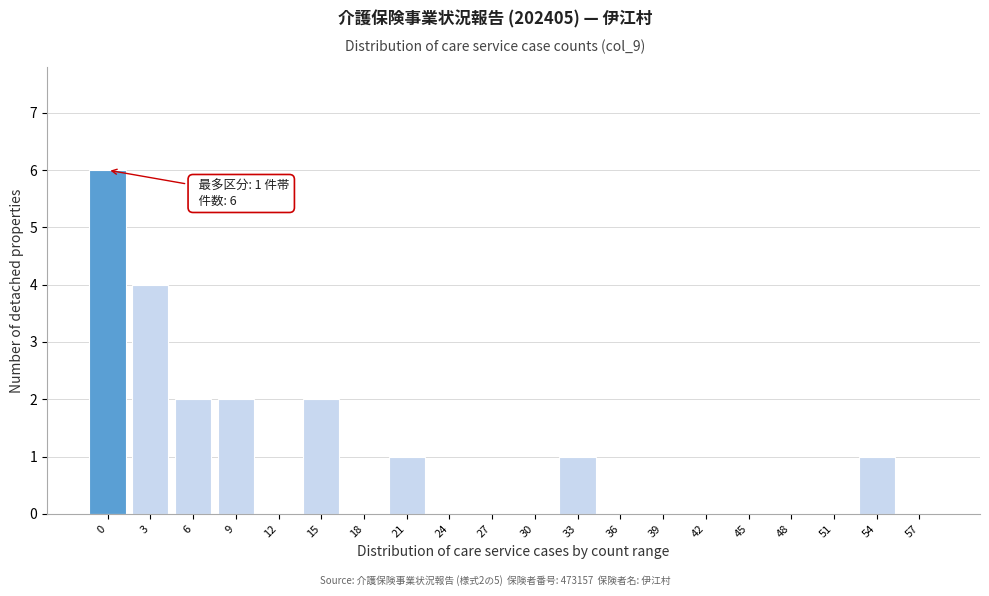

Reading left to right, list all the values displayed in this chart.

0=6	3=4	6=2	9=2	12=0	15=2	18=0	21=1	24=0	27=0	30=0	33=1	36=0	39=0	42=0	45=0	48=0	51=0	54=1	57=0